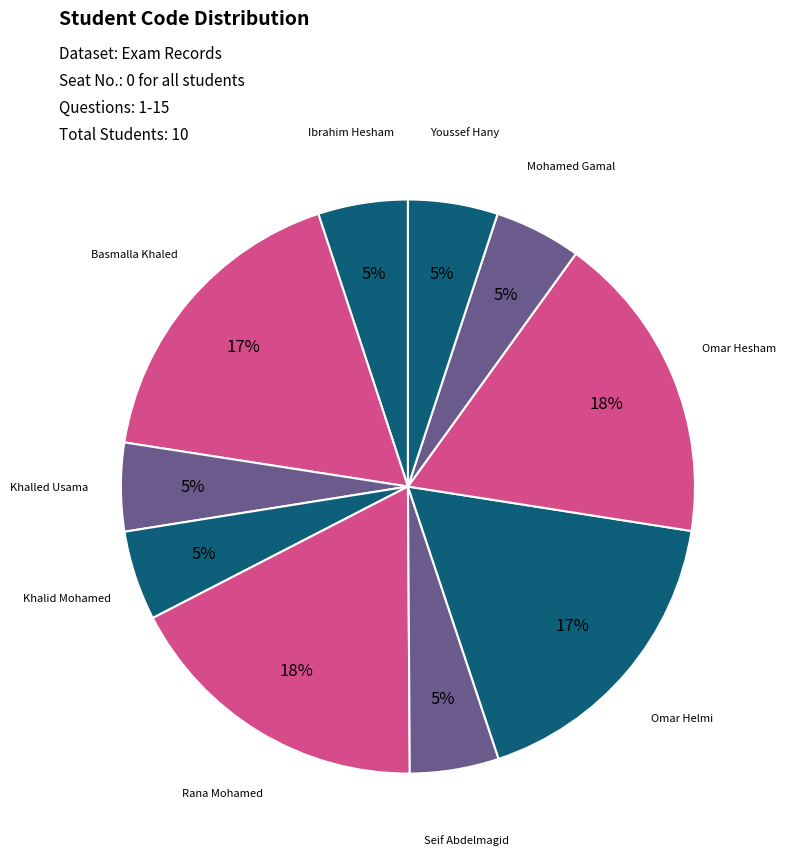

What is the largest slice in the pie chart?

Omar Hesham